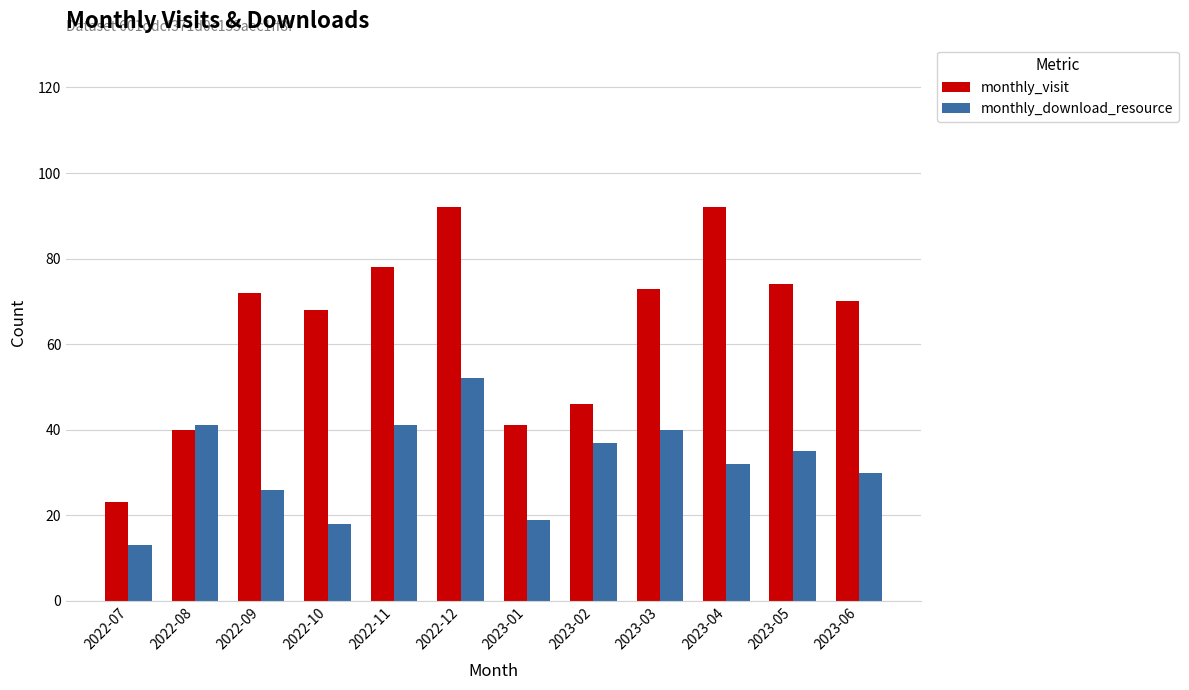

What are all the series names shown in the legend?

monthly_visit, monthly_download_resource